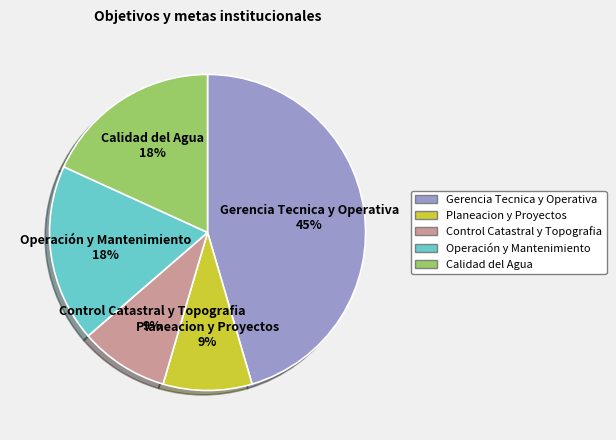

To the nearest percent, what is the difference between the largest and smallest slice percentages?

36%